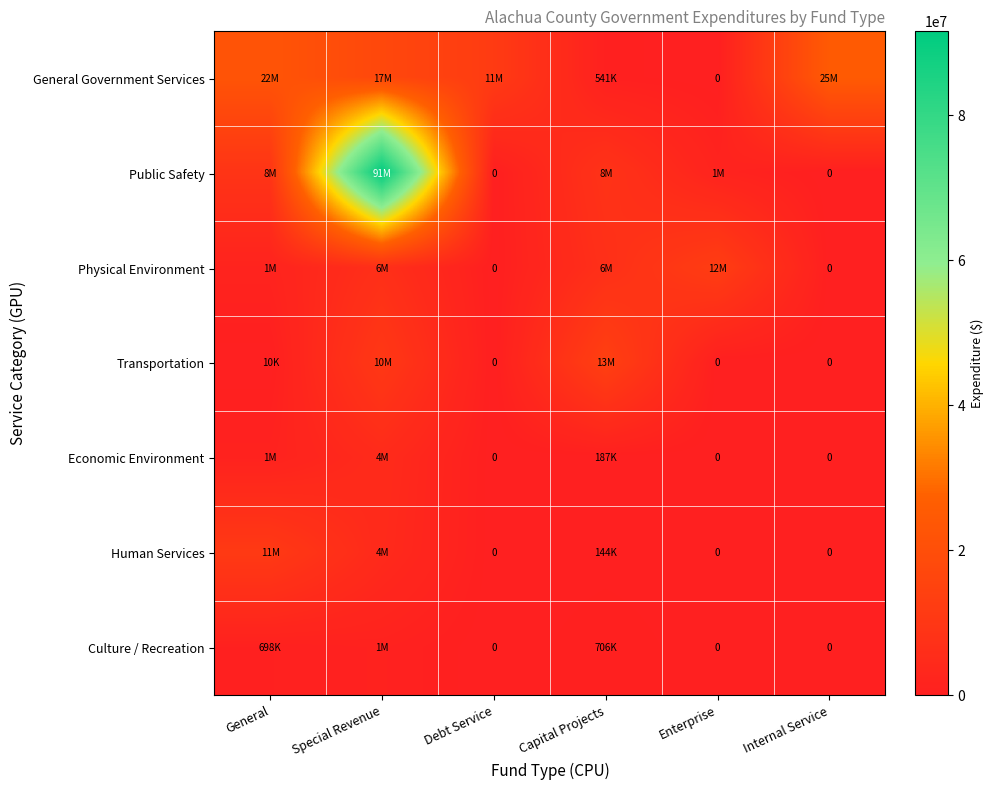

Rank the series by their maximum value, from lowest to highest.

Culture / Recreation, Economic Environment, Human Services, Physical Environment, Transportation, General Government Services, Public Safety